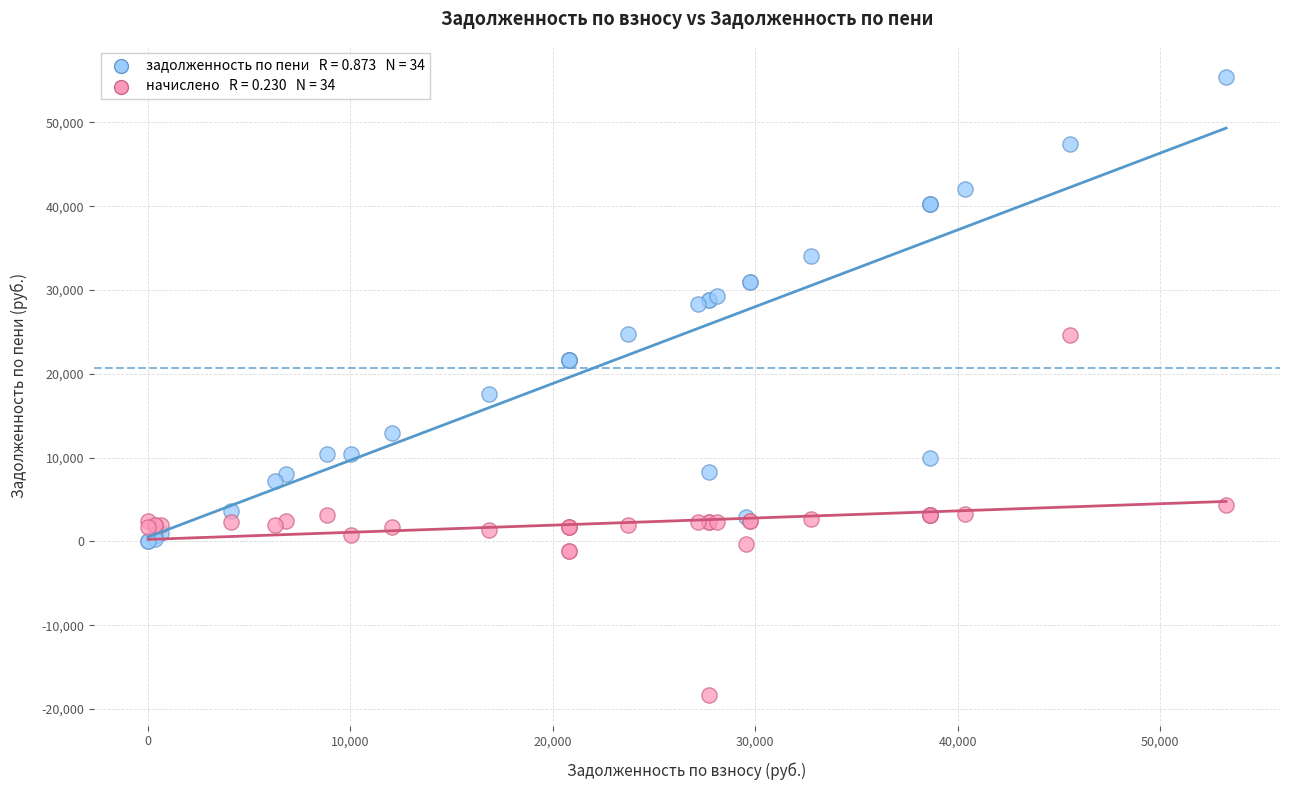

Across all series, what Y value is closest to 18576?

17547.1